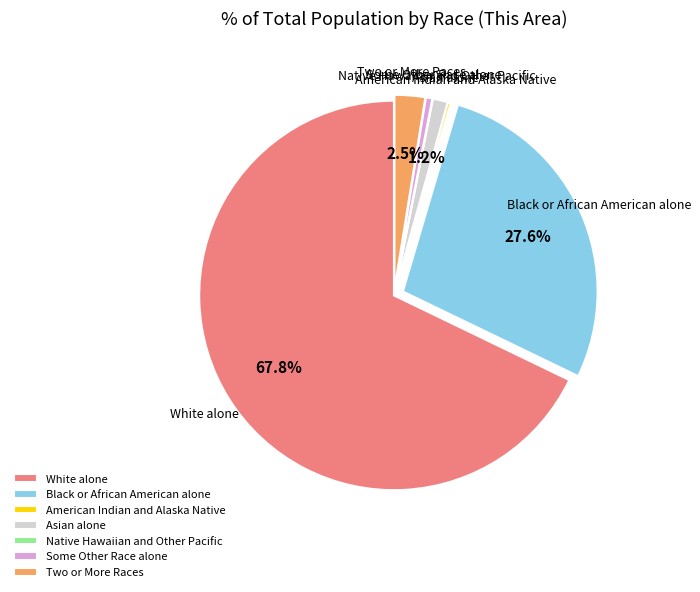

Which slice is the largest?

White alone